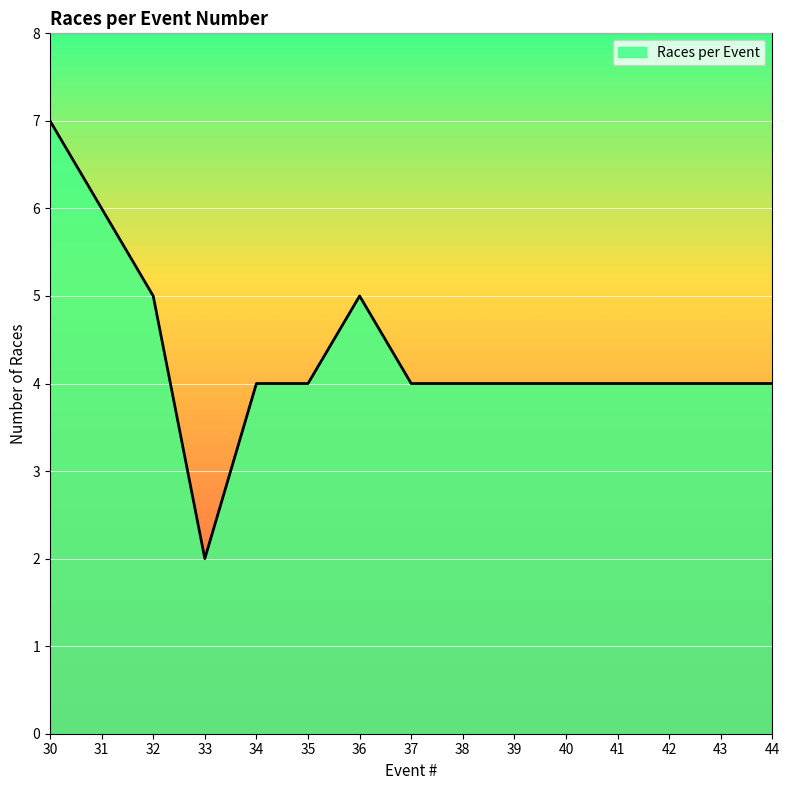

What is the change in value from 36 to 41?

-1